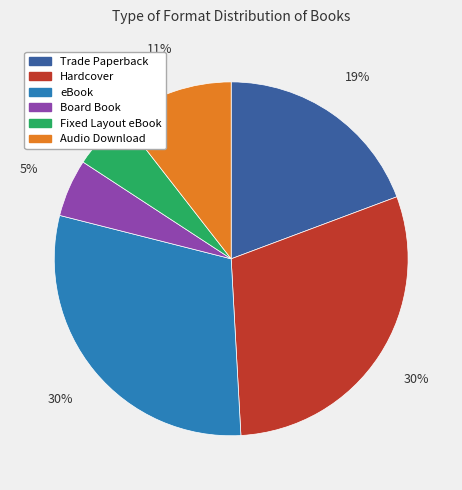

Between eBook and Board Book, which is larger?

eBook